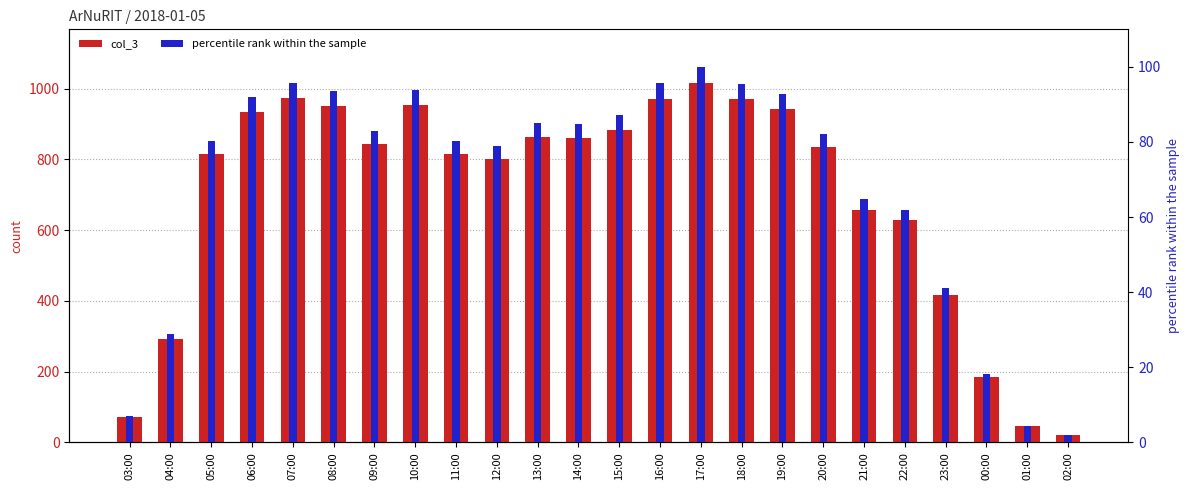

How many categories are shown in the chart?

24